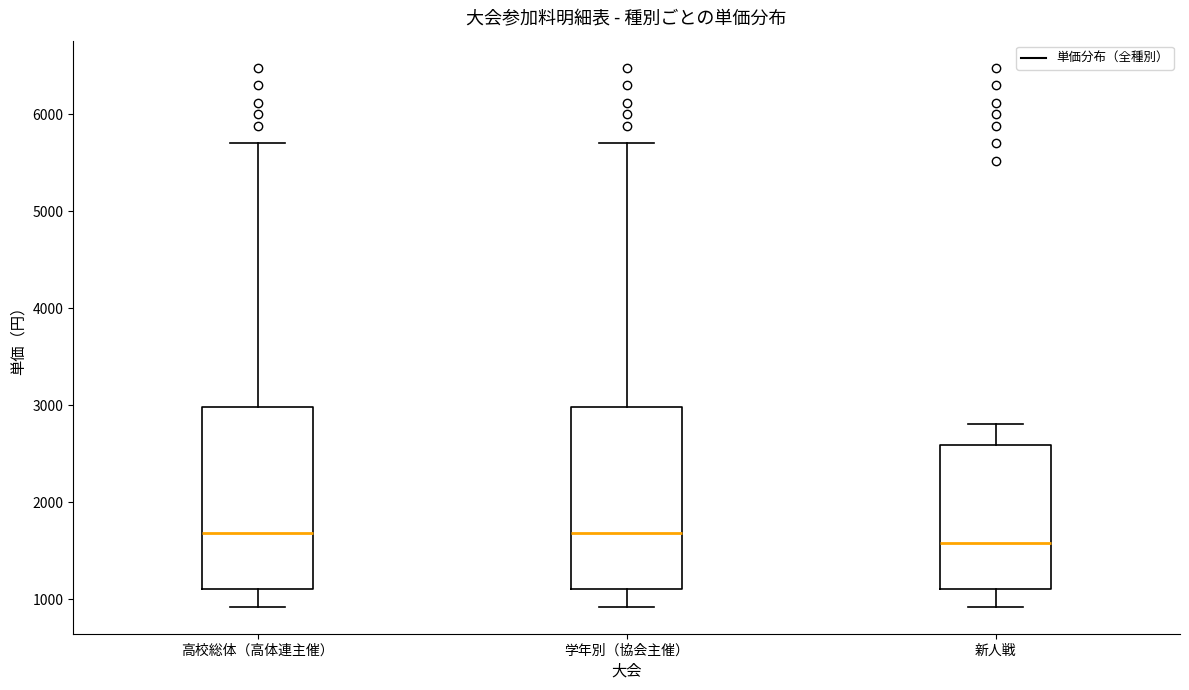

Which box has the lowest median line?

新人戦